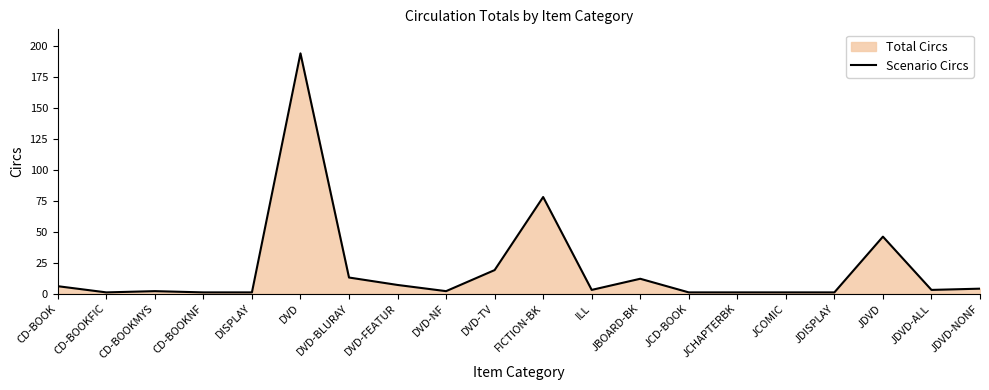

What is the sum of all values?

396